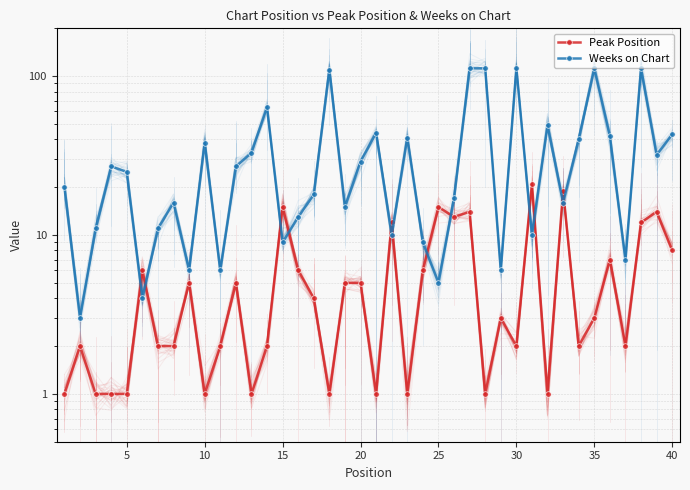

The Peak Position series shows 2 at 28. True or false?

False